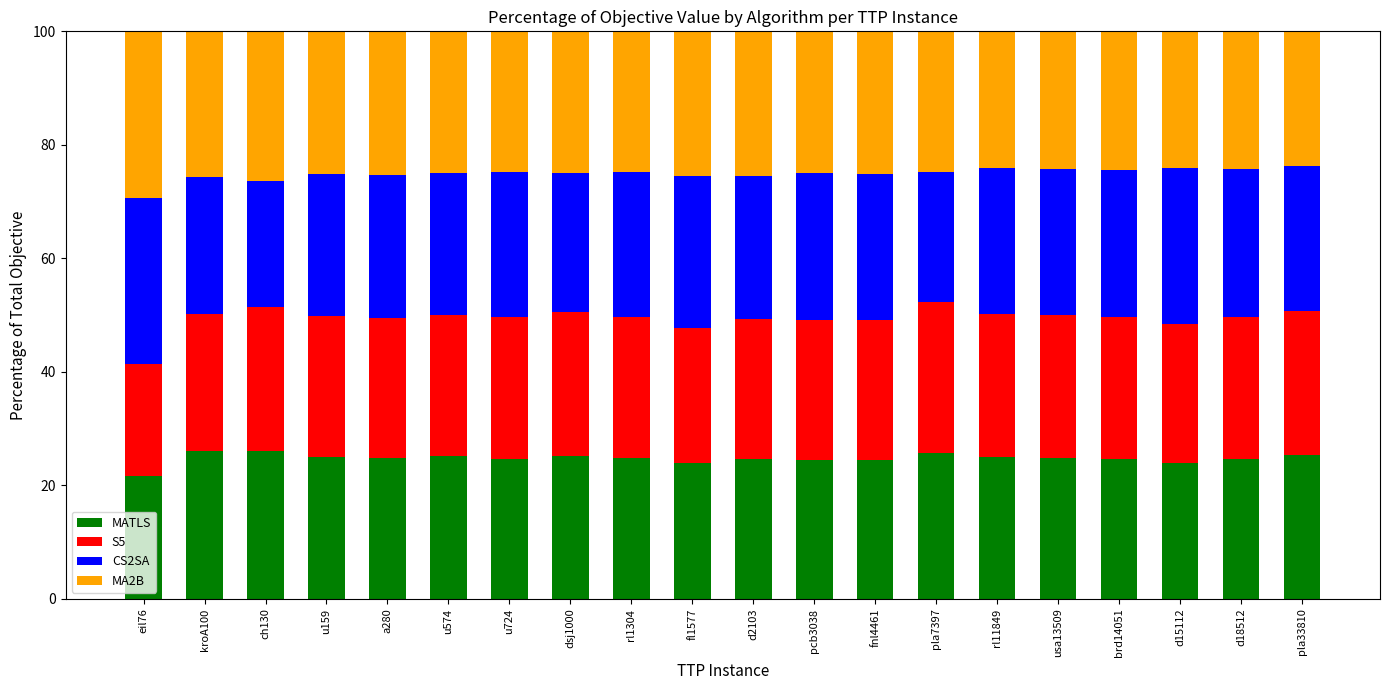

What are all the series names shown in the legend?

MATLS, S5, CS2SA, MA2B